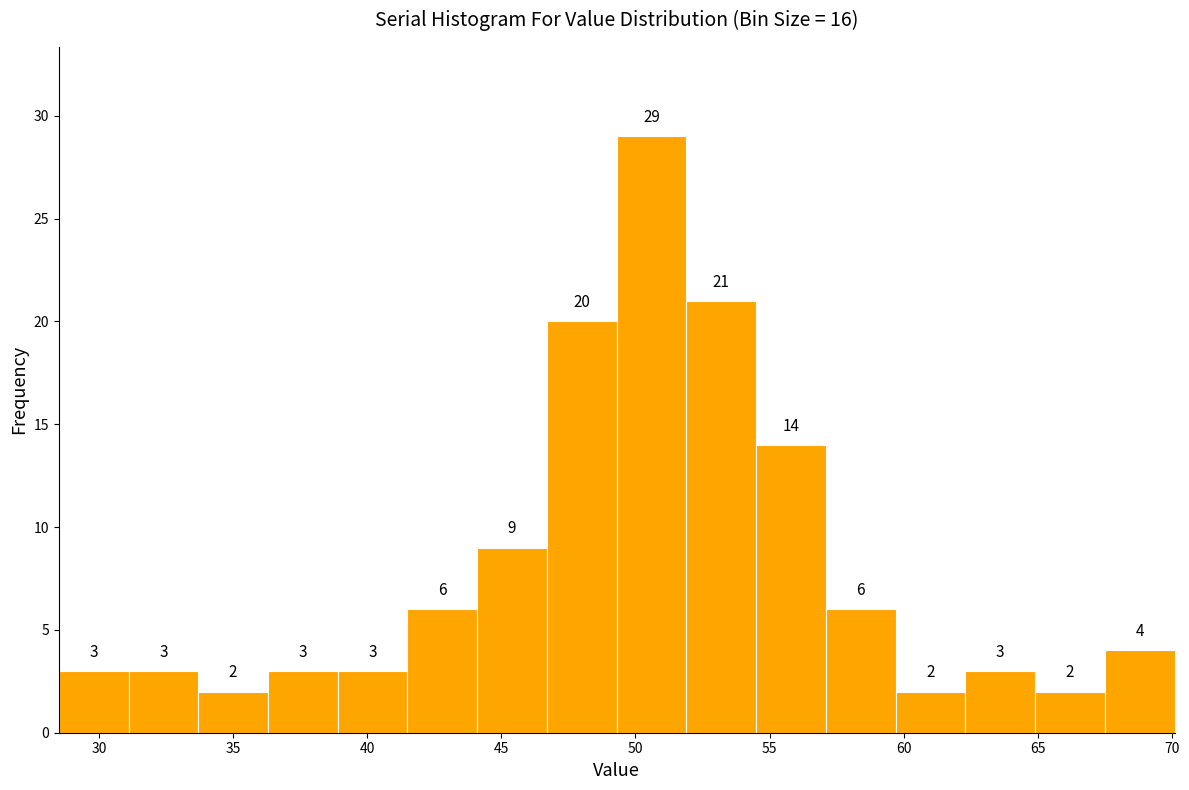

Which range on the x-axis has the tallest bar?

49.3 to 51.9